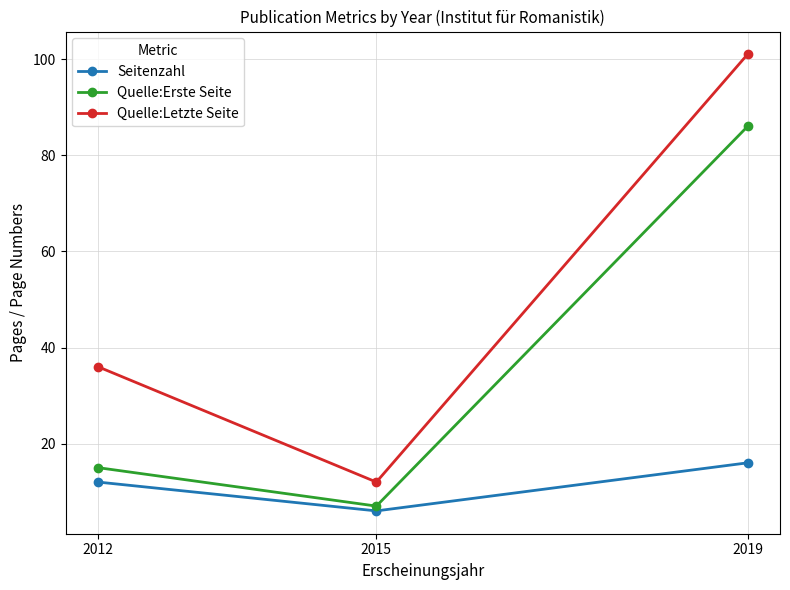

At how many categories does at least one series exceed 54?

1